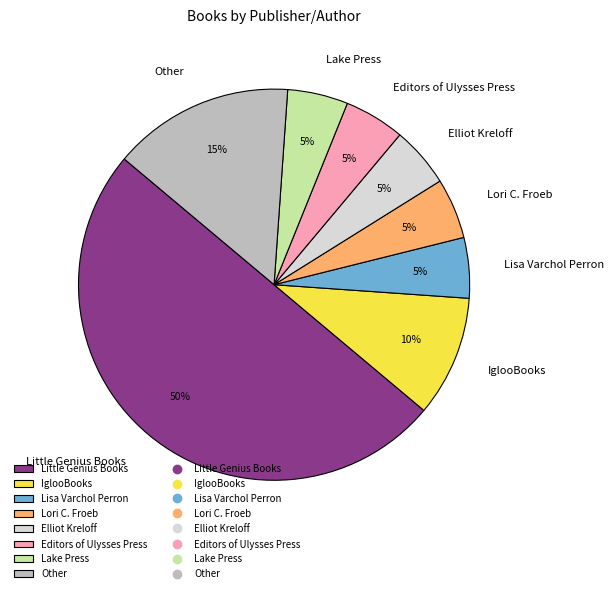

The Little Genius Books slice represents 63% of the pie. True or false?

False